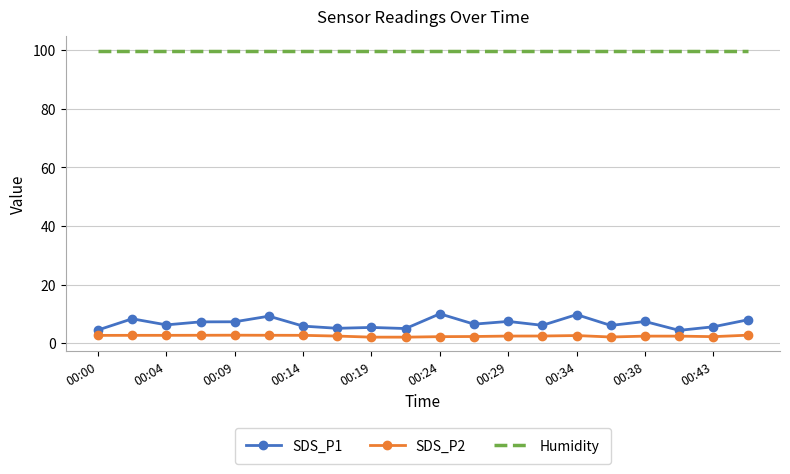

Which series has the largest total across all categories?

Humidity